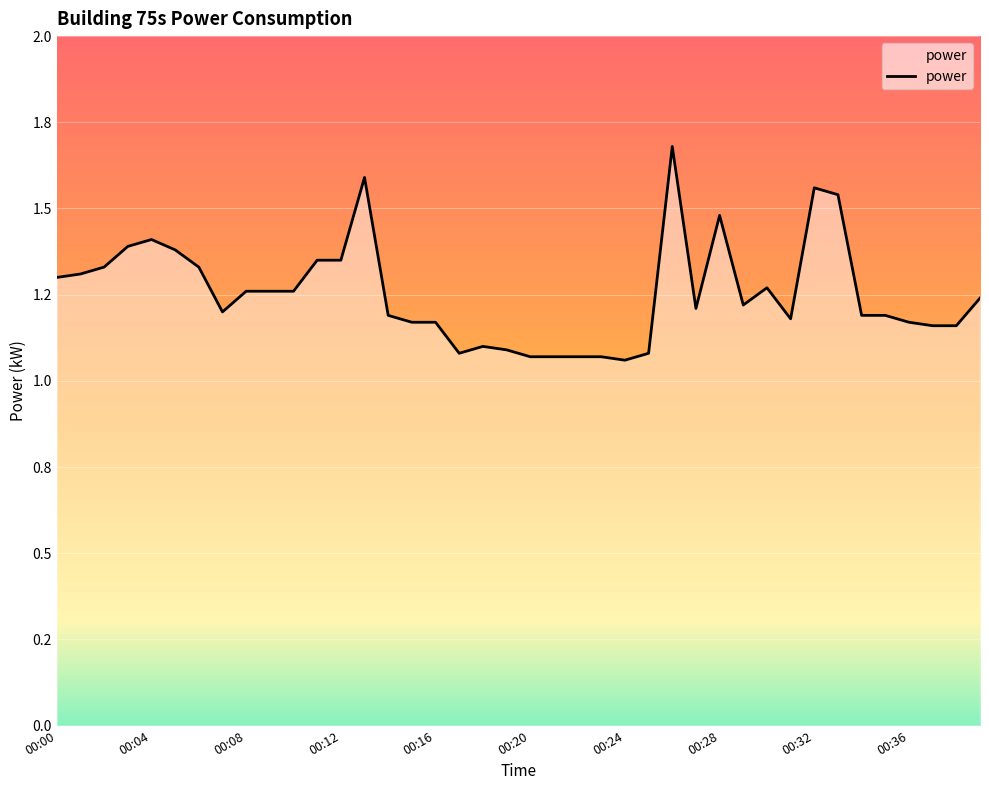

Does the chart have visible grid lines?

Yes